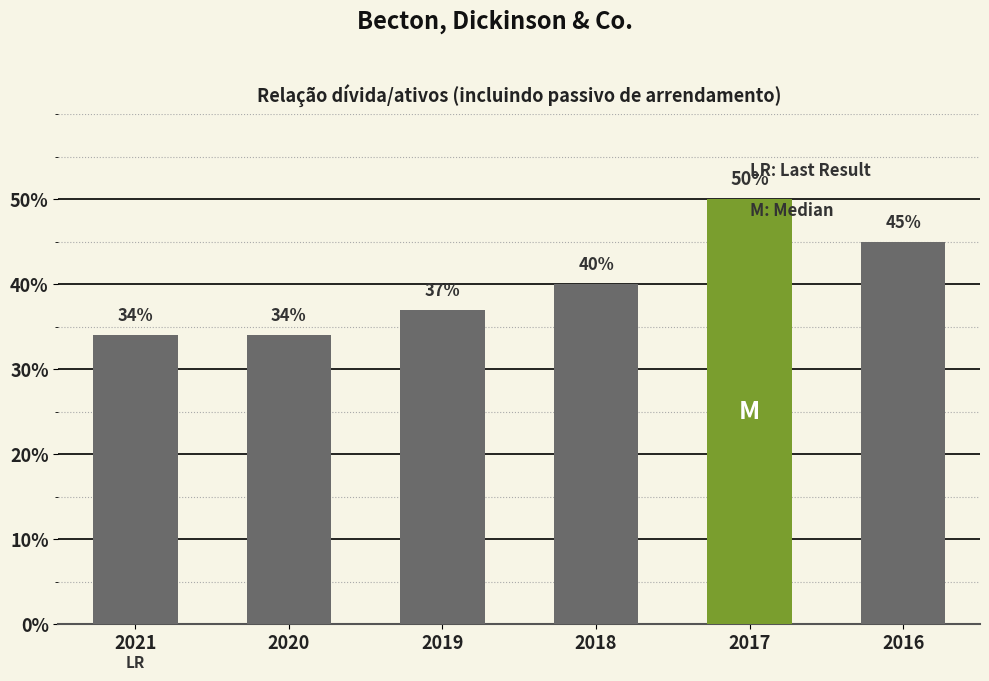

Does the chart contain stacked bars?

No